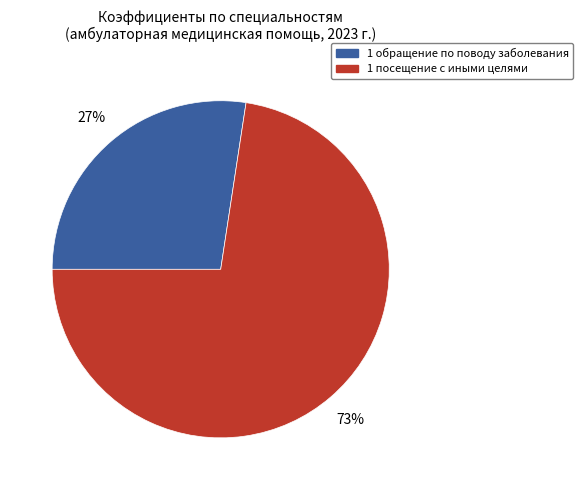

Is there any slice that represents more than half of the pie?

Yes